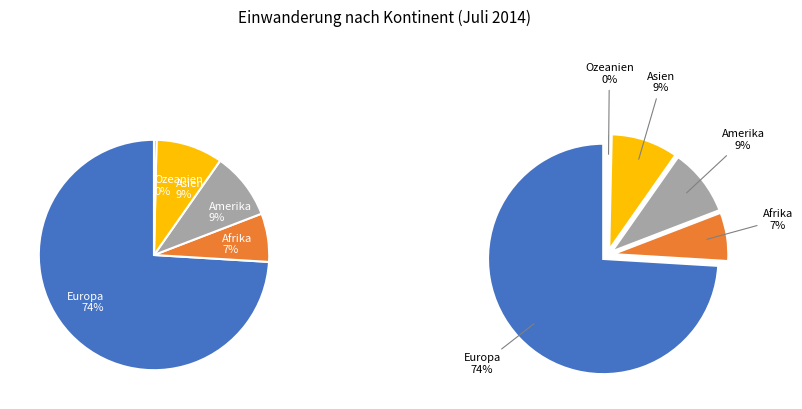

To the nearest percent, what portion does Amerika represent?

9%